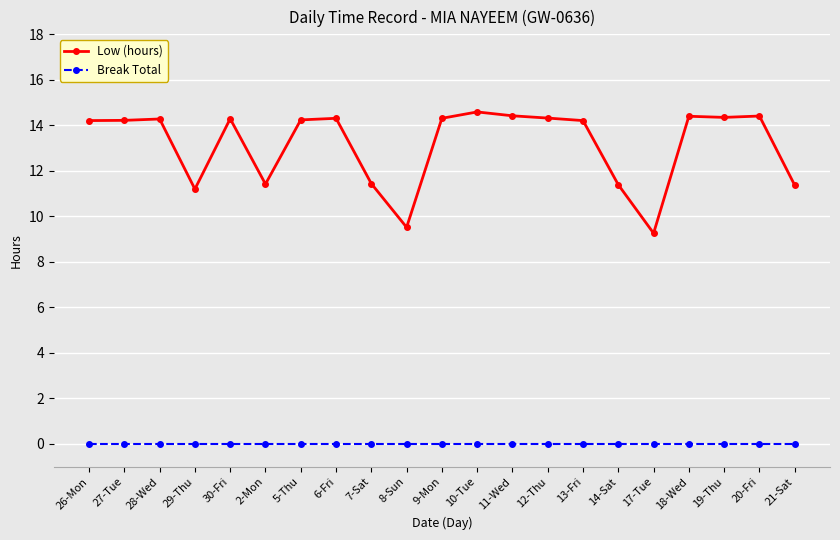

True or false: Low (hours) has more than 2 interior local peaks.

True